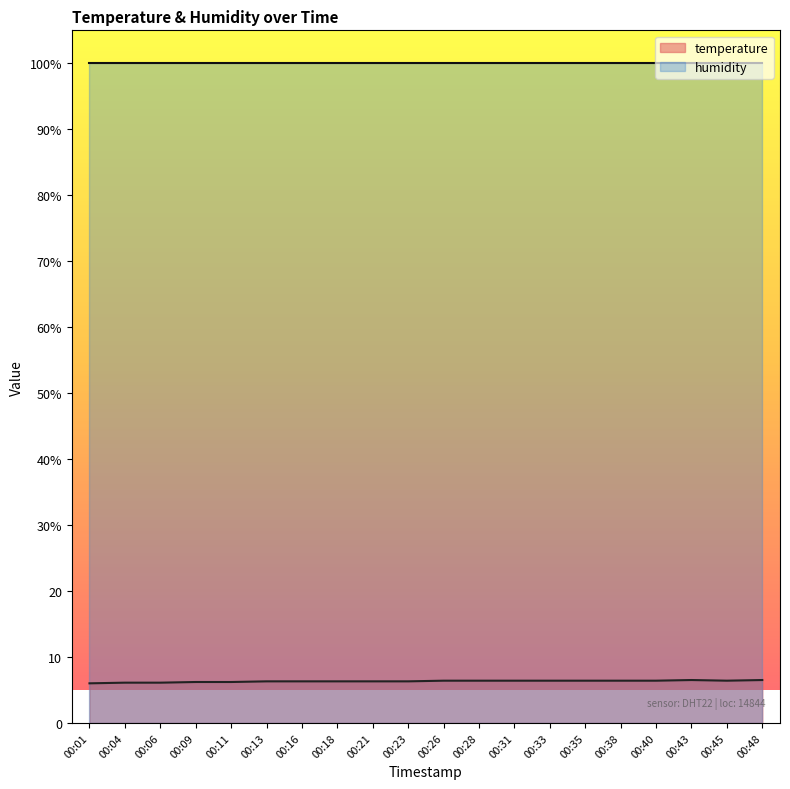

How many points are lower than both their immediate neighbors (excluding endpoints)?

1